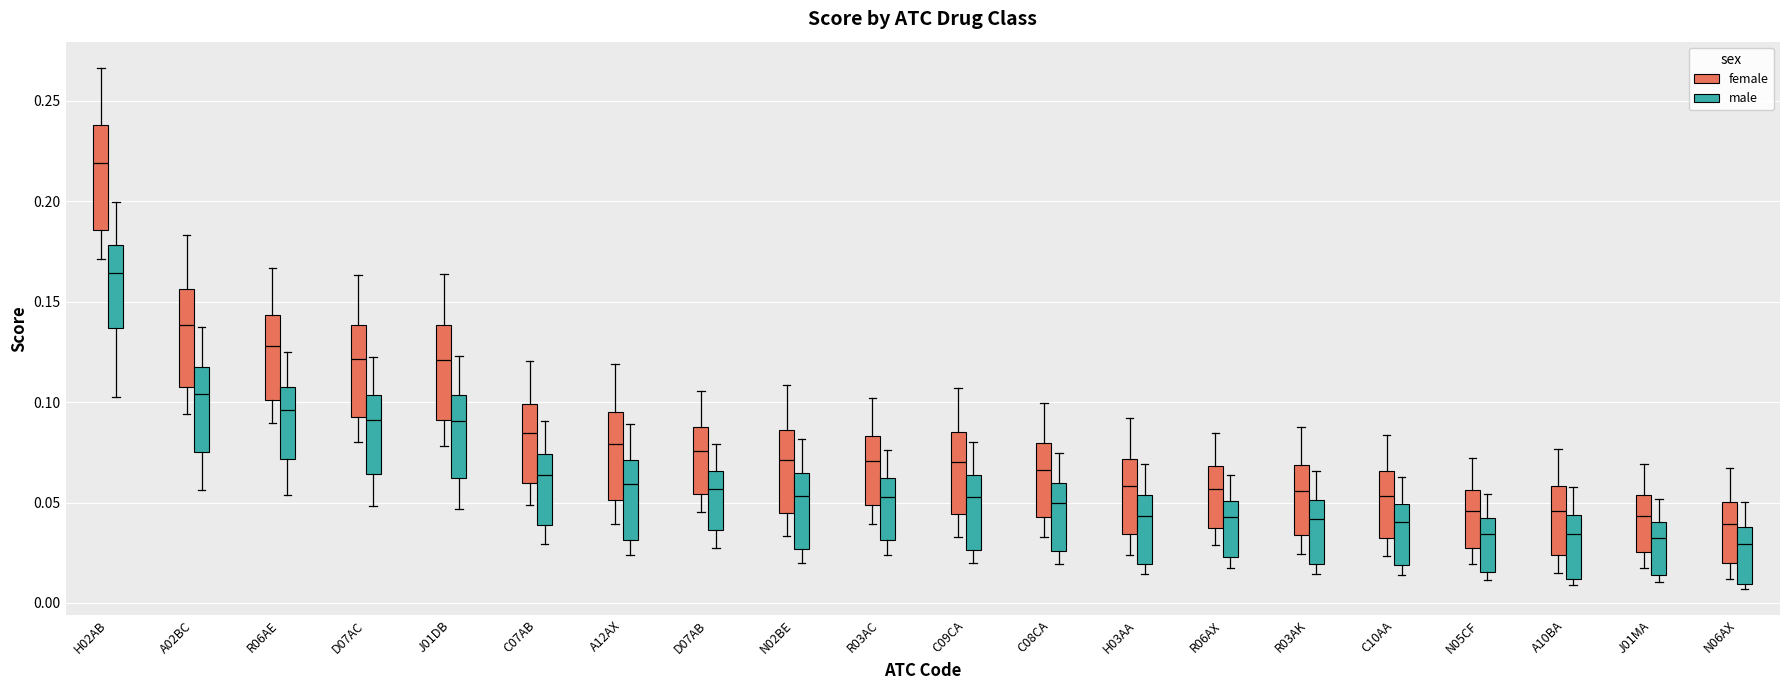

Reading left to right, transcribe this box plot: for each box, give where its median line is, the range the box spans, and where its two whiskers end, as read against the y-axis. The values are not printed on the chart, so give them approximately, as read against the axis.

H02AB (female): median 0.220, box 0.185 to 0.240, whiskers 0.170 to 0.265
H02AB (male): median 0.165, box 0.135 to 0.180, whiskers 0.105 to 0.200
A02BC (female): median 0.140, box 0.105 to 0.155, whiskers 0.095 to 0.185
A02BC (male): median 0.105, box 0.075 to 0.115, whiskers 0.055 to 0.135
R06AE (female): median 0.130, box 0.100 to 0.145, whiskers 0.090 to 0.165
R06AE (male): median 0.095, box 0.070 to 0.110, whiskers 0.055 to 0.125
D07AC (female): median 0.120, box 0.095 to 0.140, whiskers 0.080 to 0.165
D07AC (male): median 0.090, box 0.065 to 0.105, whiskers 0.050 to 0.120
J01DB (female): median 0.120, box 0.090 to 0.140, whiskers 0.080 to 0.165
J01DB (male): median 0.090, box 0.060 to 0.105, whiskers 0.045 to 0.125
C07AB (female): median 0.085, box 0.060 to 0.100, whiskers 0.050 to 0.120
C07AB (male): median 0.065, box 0.040 to 0.075, whiskers 0.030 to 0.090
A12AX (female): median 0.080, box 0.050 to 0.095, whiskers 0.040 to 0.120
A12AX (male): median 0.060, box 0.030 to 0.070, whiskers 0.025 to 0.090
D07AB (female): median 0.075, box 0.055 to 0.090, whiskers 0.045 to 0.105
D07AB (male): median 0.055, box 0.035 to 0.065, whiskers 0.025 to 0.080
N02BE (female): median 0.070, box 0.045 to 0.085, whiskers 0.035 to 0.110
N02BE (male): median 0.055, box 0.025 to 0.065, whiskers 0.020 to 0.080
R03AC (female): median 0.070, box 0.050 to 0.085, whiskers 0.040 to 0.100
R03AC (male): median 0.055, box 0.030 to 0.060, whiskers 0.025 to 0.075
C09CA (female): median 0.070, box 0.045 to 0.085, whiskers 0.035 to 0.105
C09CA (male): median 0.055, box 0.025 to 0.065, whiskers 0.020 to 0.080
C08CA (female): median 0.065, box 0.045 to 0.080, whiskers 0.035 to 0.100
C08CA (male): median 0.050, box 0.025 to 0.060, whiskers 0.020 to 0.075
H03AA (female): median 0.060, box 0.035 to 0.070, whiskers 0.025 to 0.090
H03AA (male): median 0.045, box 0.020 to 0.055, whiskers 0.015 to 0.070
R06AX (female): median 0.055, box 0.035 to 0.070, whiskers 0.030 to 0.085
R06AX (male): median 0.045, box 0.025 to 0.050, whiskers 0.015 to 0.065
R03AK (female): median 0.055, box 0.035 to 0.070, whiskers 0.025 to 0.085
R03AK (male): median 0.040, box 0.020 to 0.050, whiskers 0.015 to 0.065
C10AA (female): median 0.055, box 0.030 to 0.065, whiskers 0.025 to 0.085
C10AA (male): median 0.040, box 0.020 to 0.050, whiskers 0.015 to 0.065
N05CF (female): median 0.045, box 0.025 to 0.055, whiskers 0.020 to 0.070
N05CF (male): median 0.035, box 0.015 to 0.040, whiskers 0.010 to 0.055
A10BA (female): median 0.045, box 0.025 to 0.060, whiskers 0.015 to 0.075
A10BA (male): median 0.035, box 0.010 to 0.045, whiskers 0.010 (just below the box's lower edge) to 0.060
J01MA (female): median 0.045, box 0.025 to 0.055, whiskers 0.020 to 0.070
J01MA (male): median 0.035, box 0.015 to 0.040, whiskers 0.010 to 0.050
N06AX (female): median 0.040, box 0.020 to 0.050, whiskers 0.010 to 0.065
N06AX (male): median 0.030, box 0.010 to 0.040, whiskers 0.005 to 0.050